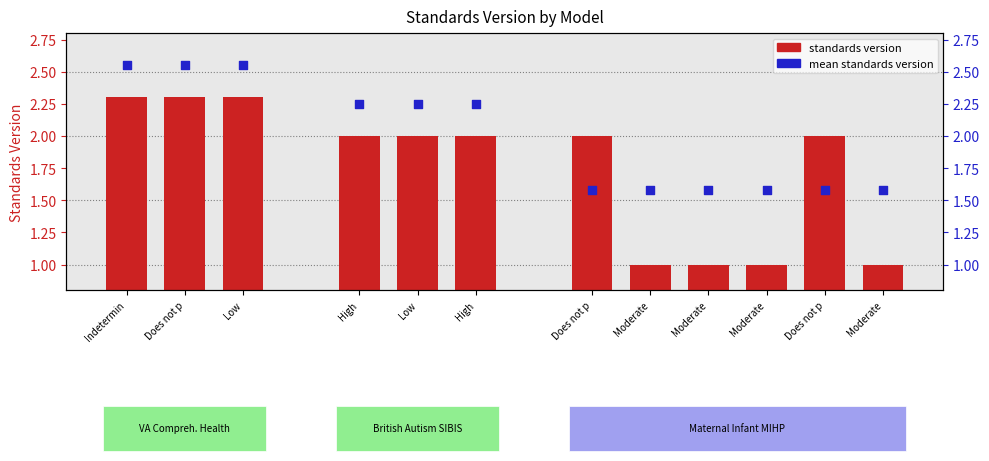

What is the total value across all series at Moderate?

2.6